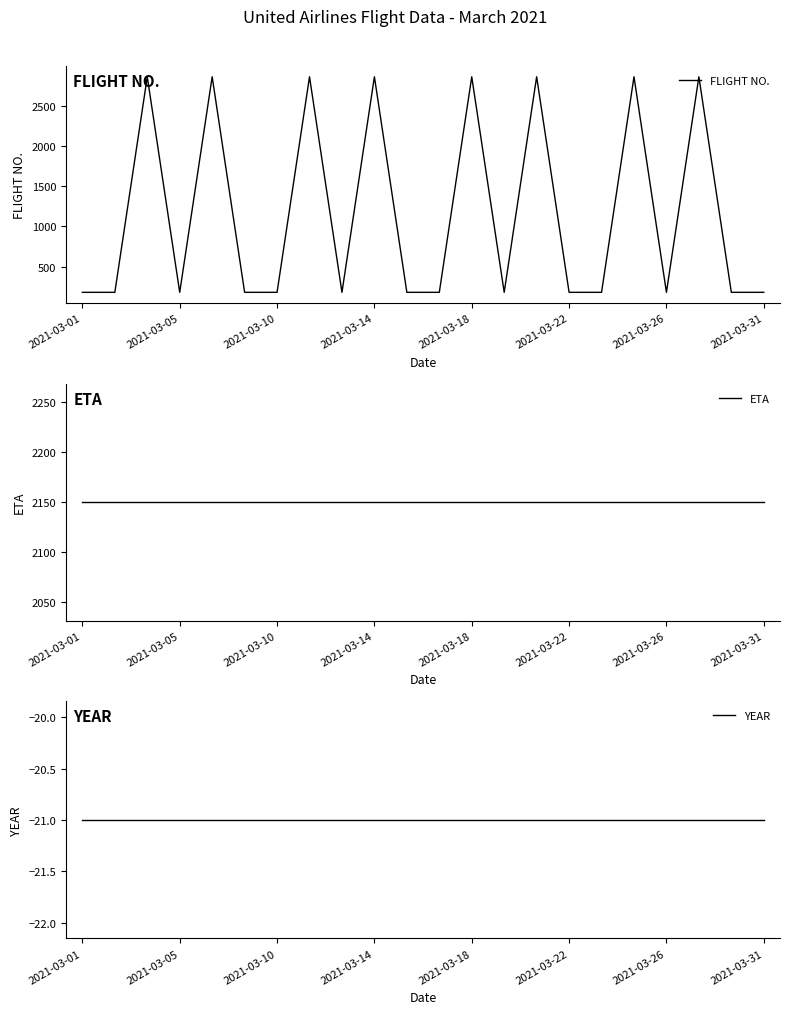

What is the highest value of the FLIGHT NO. series?

2858